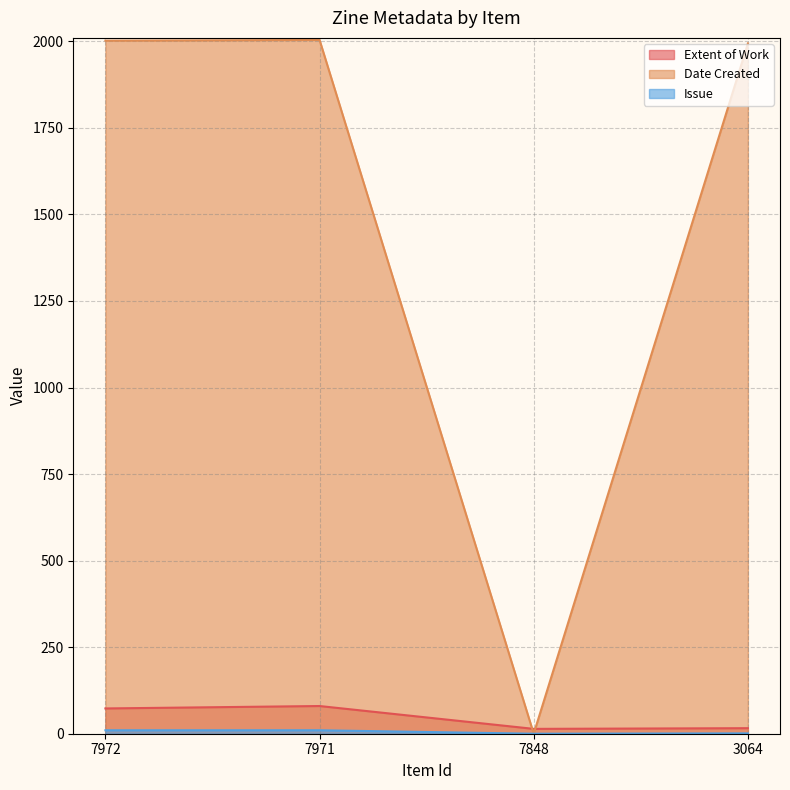

Where is Date Created nearest to the value 1002?

3064